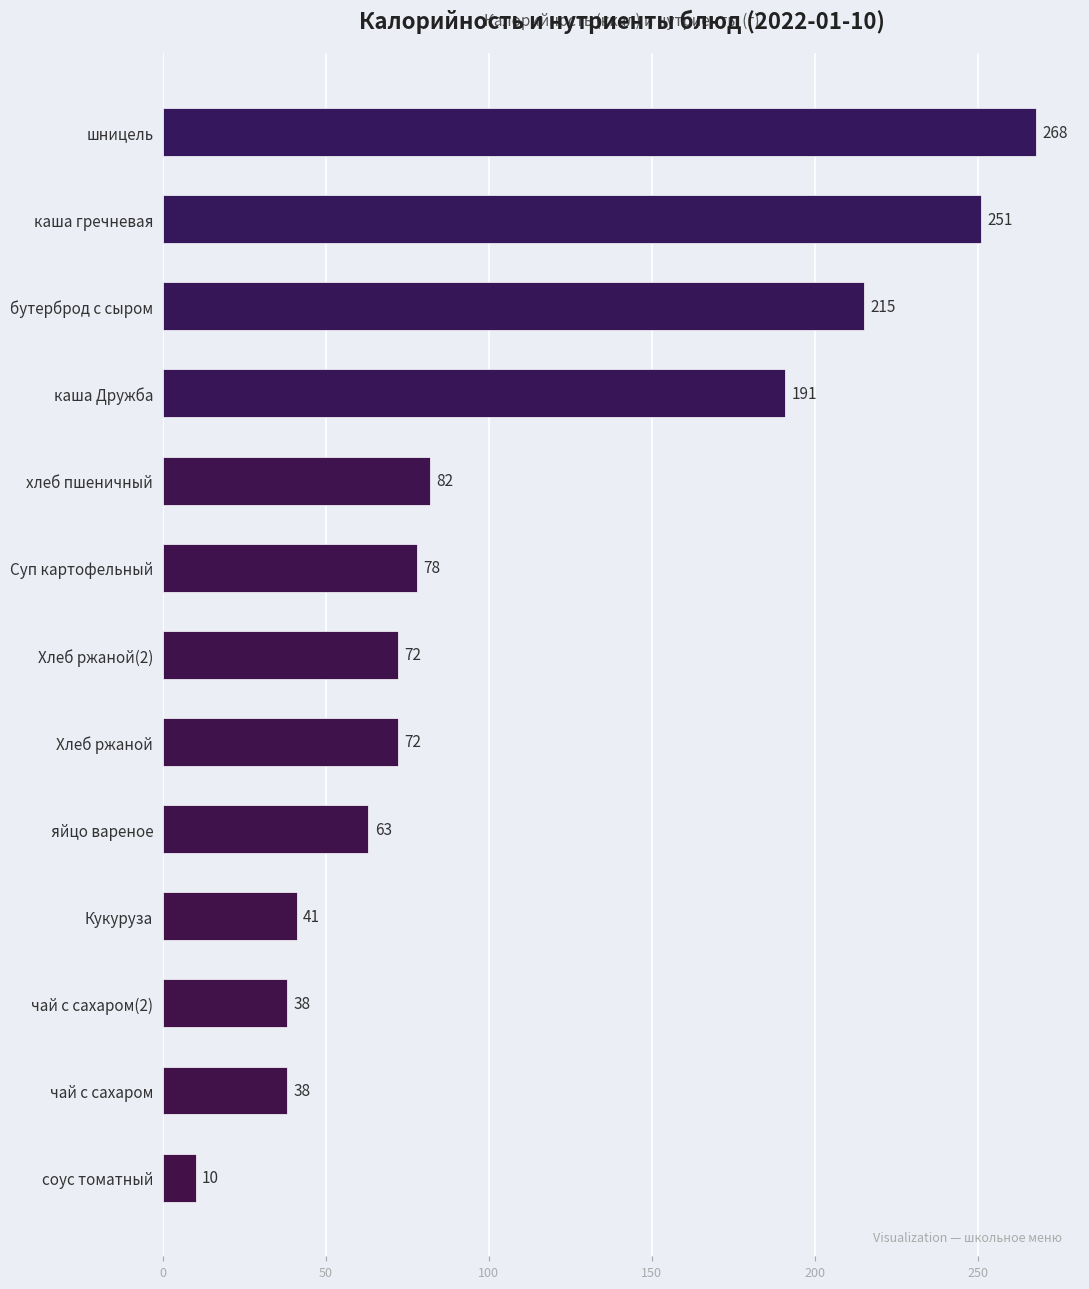

What is the label of the 2nd bar from the top?

каша гречневая